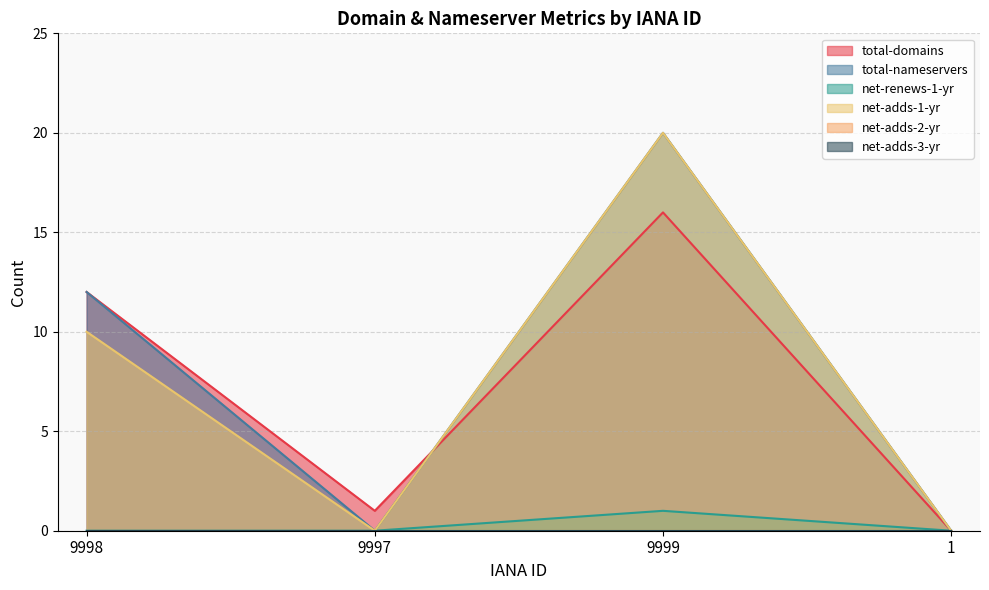

At which category is the sum across all series the highest?

9999